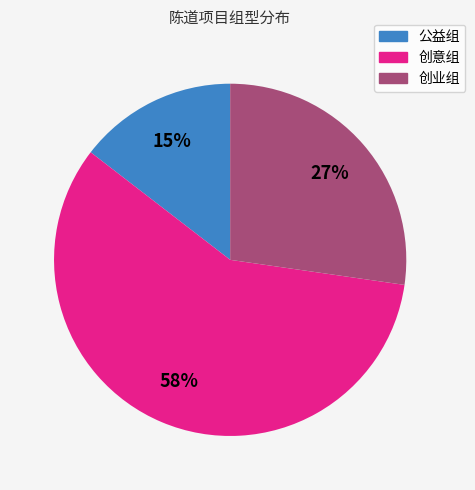

Do 公益组 and 创业组 together represent more than half of the pie?

No